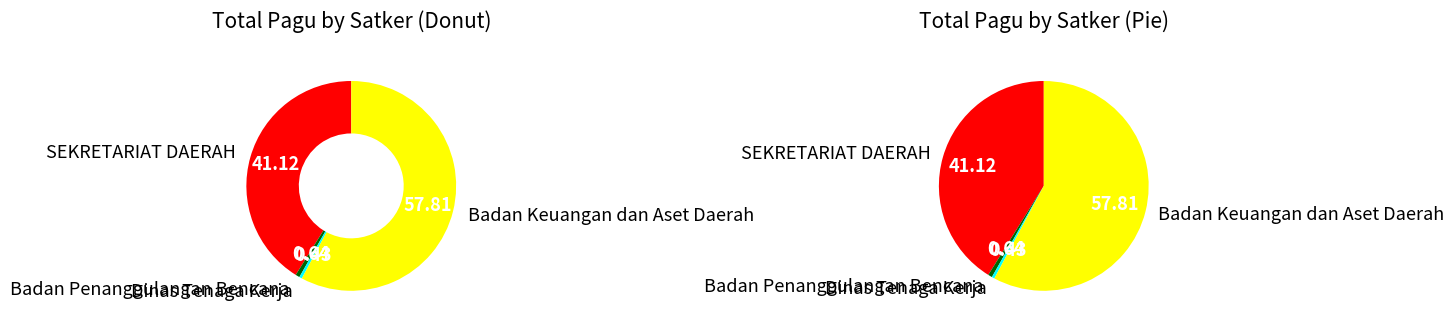

Is it true that SEKRETARIAT DAERAH is 11% of the pie?

False